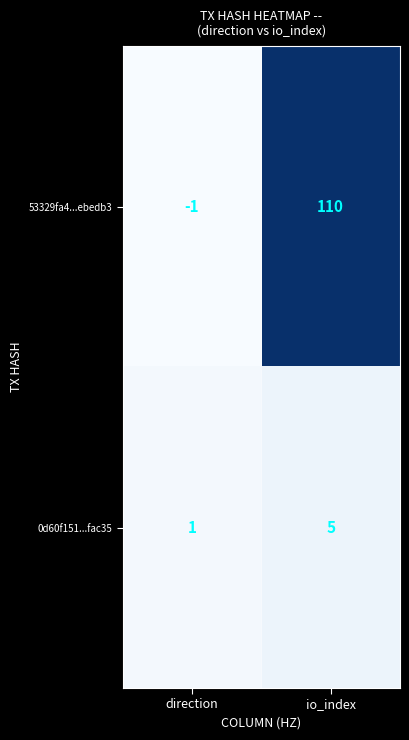

Is it true that 53329fa4...ebedb3 equals 178 at io_index?

False